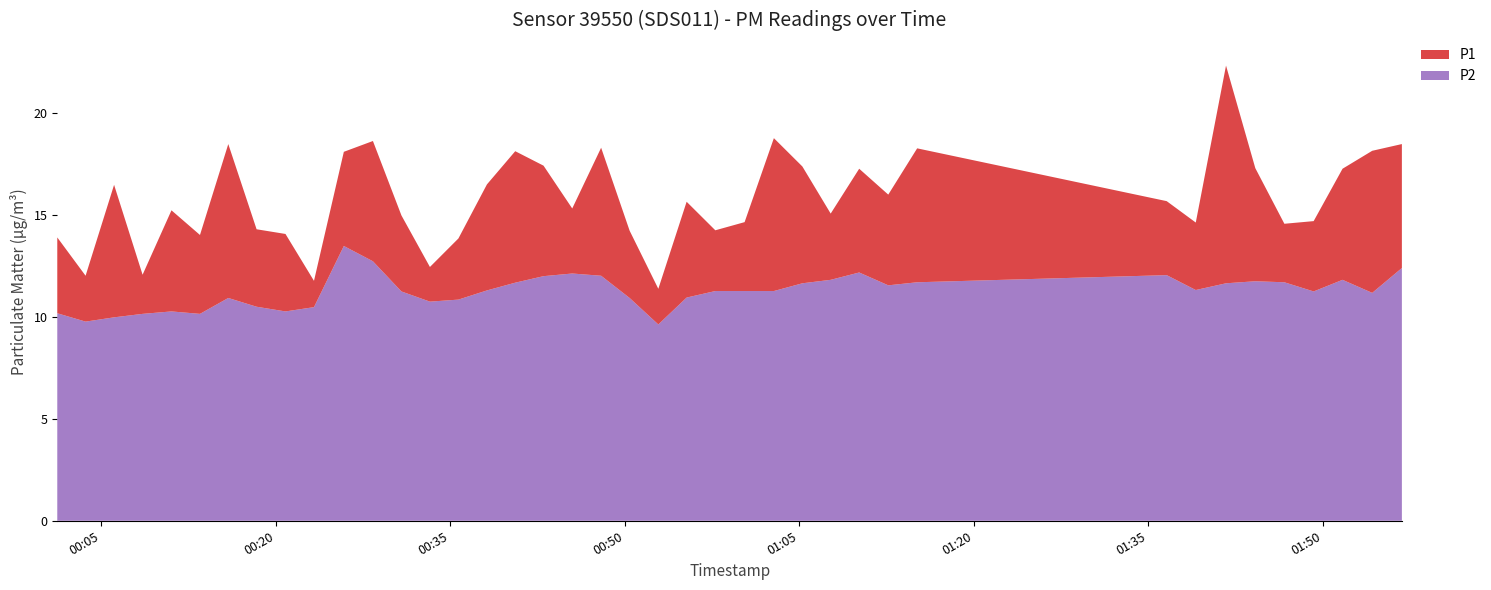

Which series has the largest total across all categories?

P1